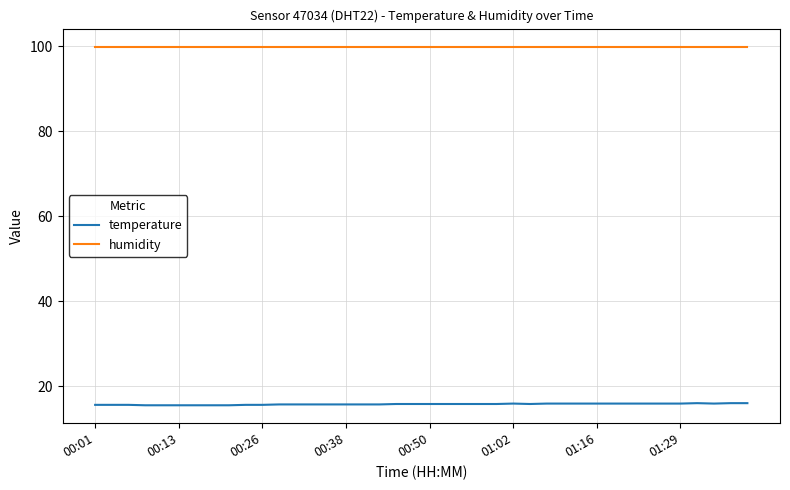

Rank the series by their average value, from lowest to highest.

temperature, humidity